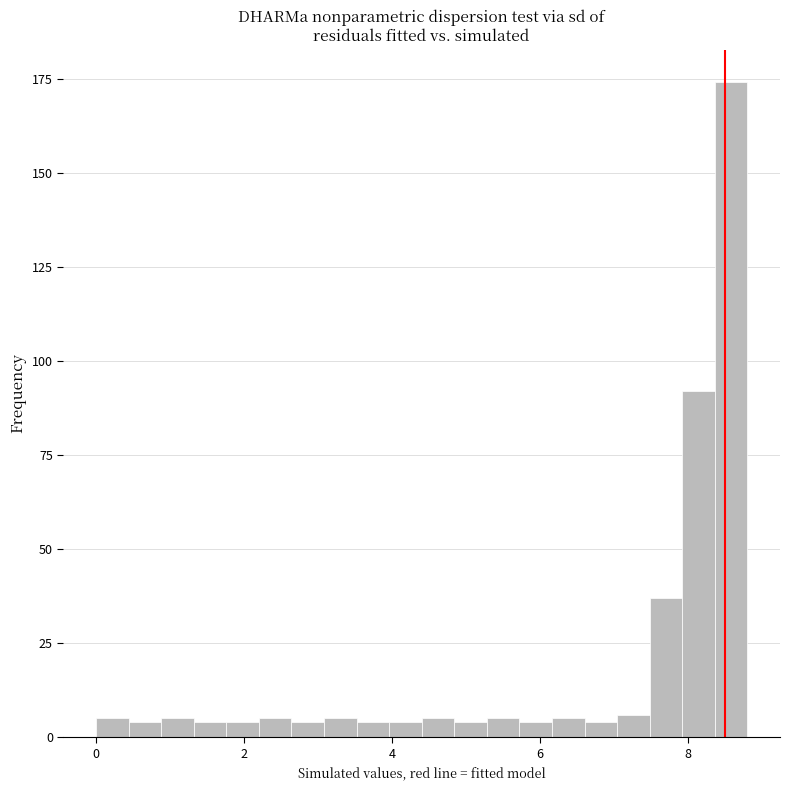

Around what value on the x-axis is the tallest bar? Give the approximate position of its centre, as read against the axis.

8.6